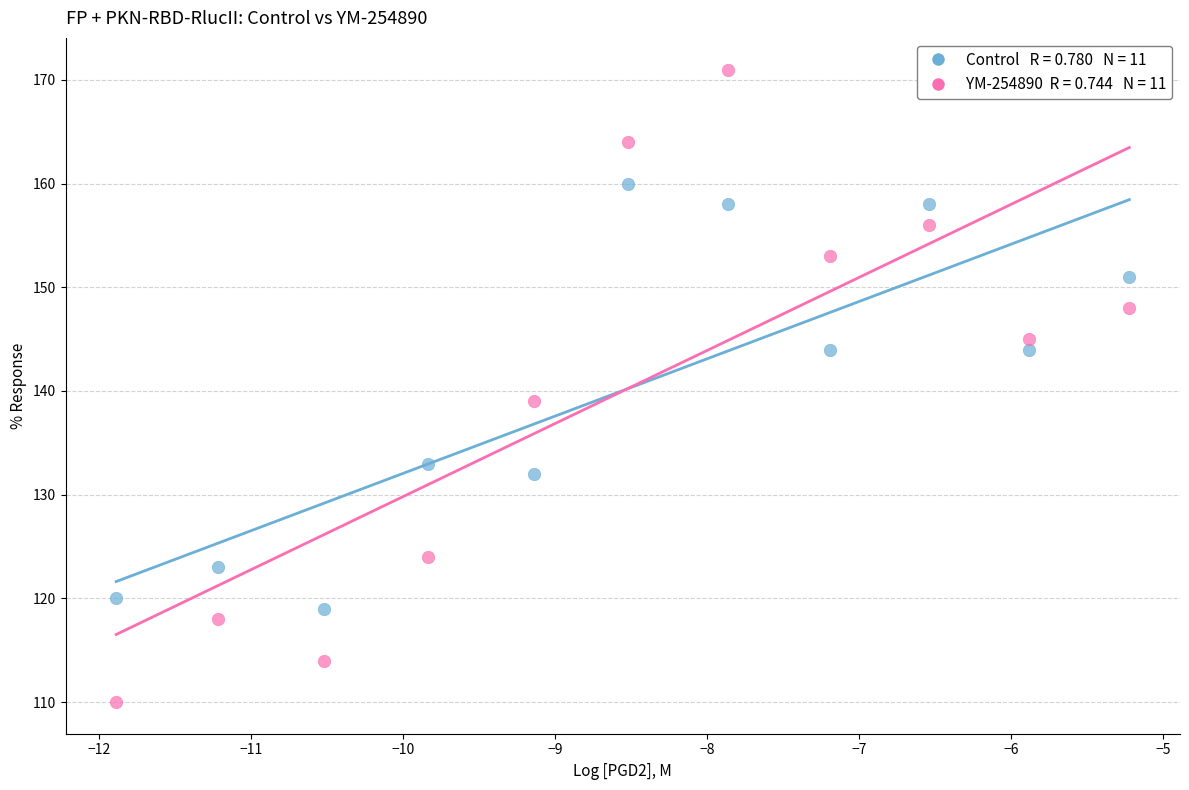

Across all series, what Y value is closest to 140?

139